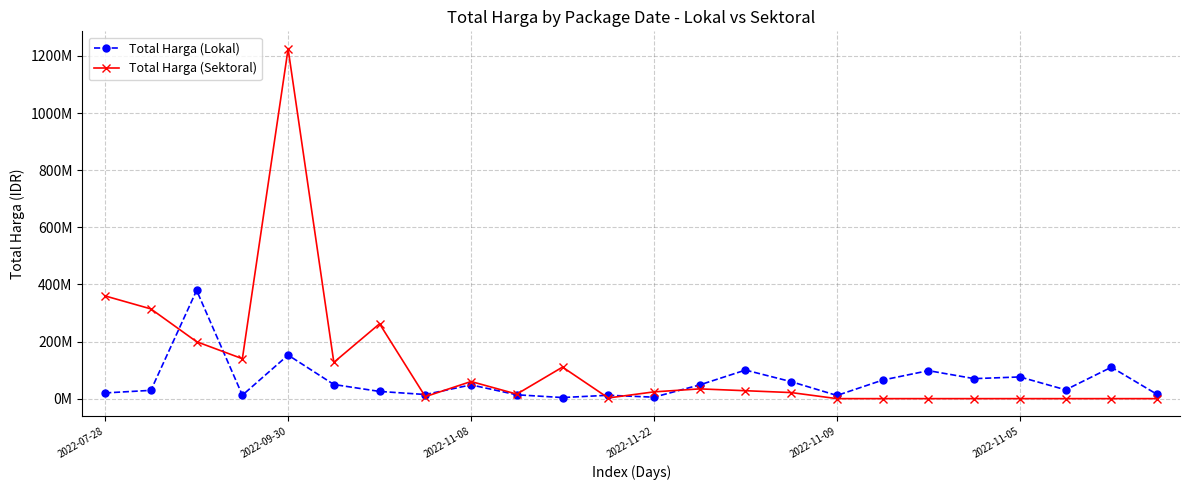

What are all the series names shown in the legend?

Total Harga (Lokal), Total Harga (Sektoral)